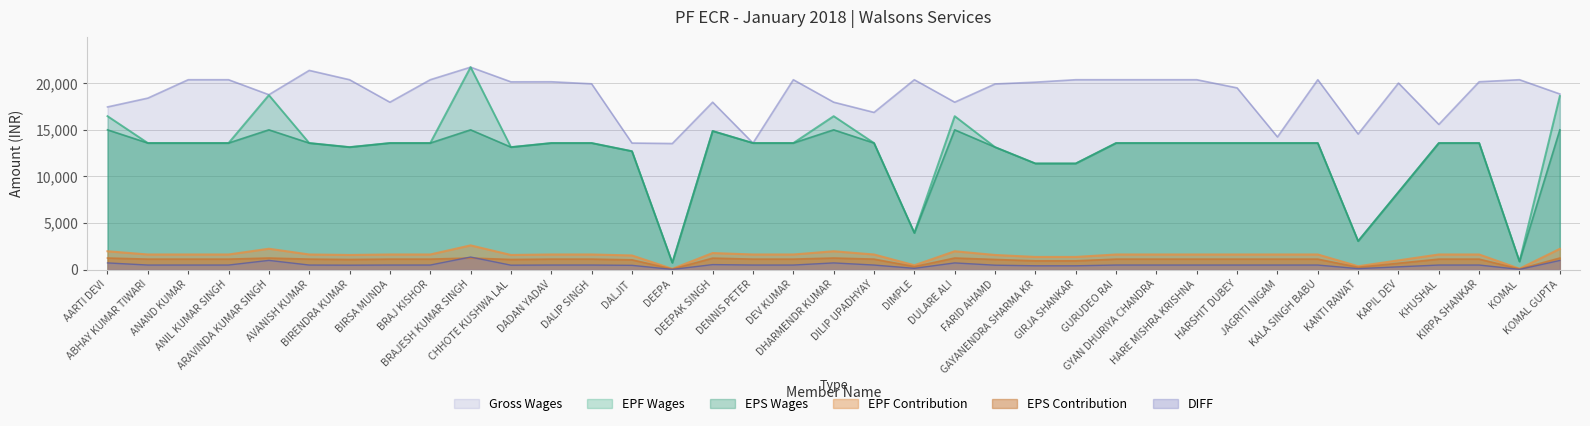

What is the maximum value for EPS Contribution?

1250